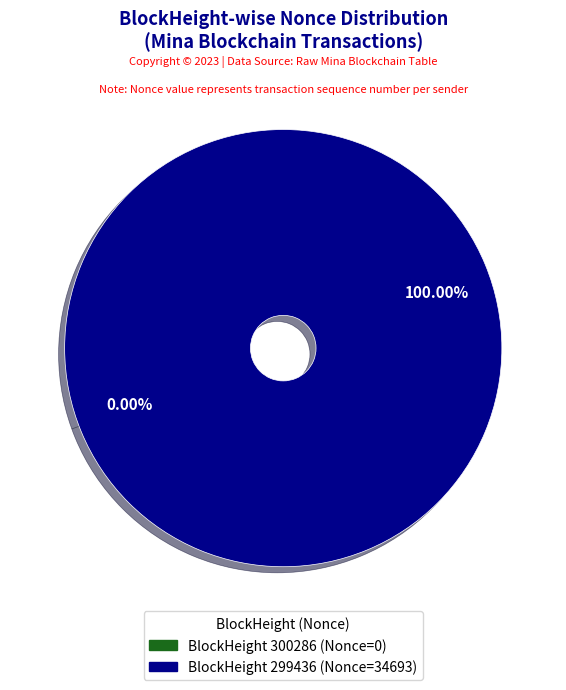

Is the sum of 299436 and 300286 greater than half?

Yes